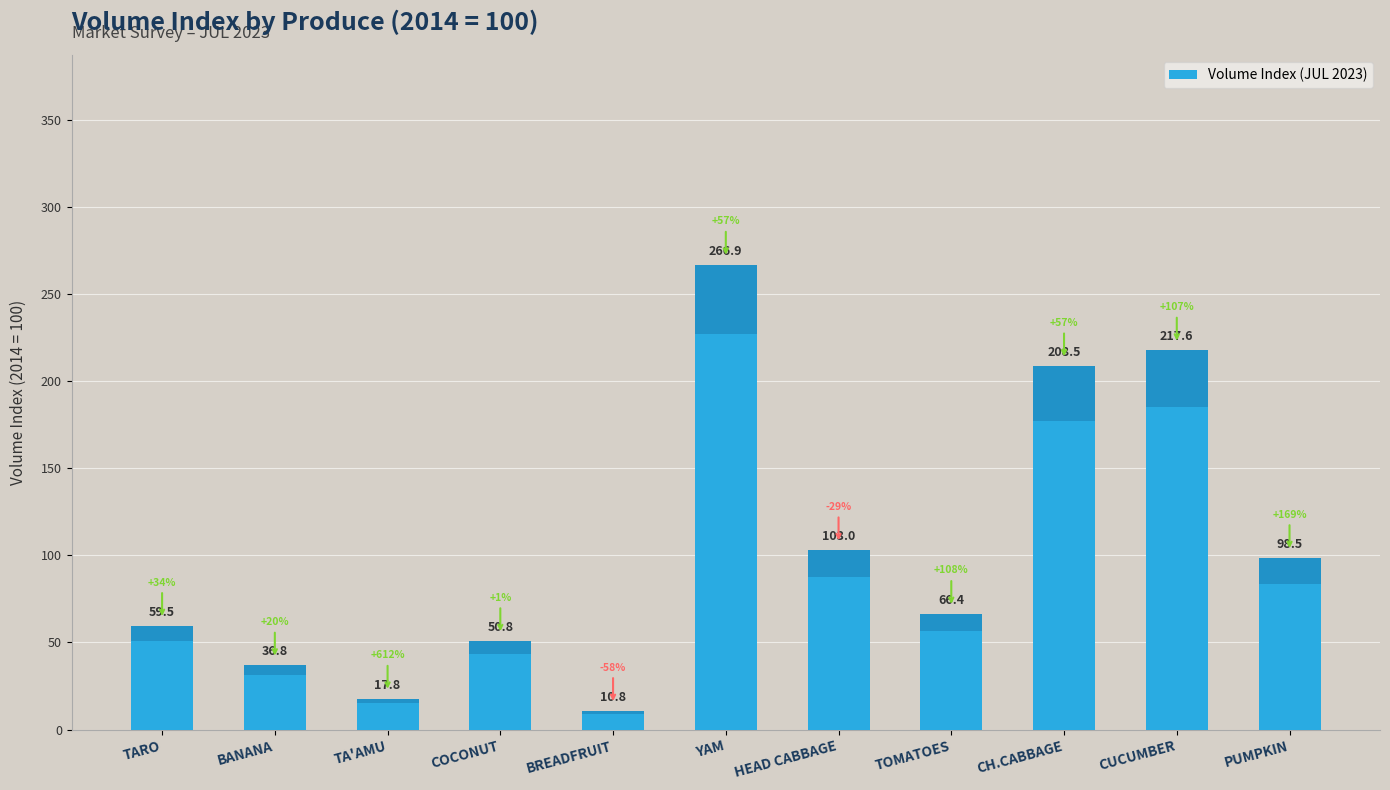

Rank the categories by value from highest to lowest.

YAM, CUCUMBER, CH.CABBAGE, HEAD CABBAGE, PUMPKIN, TOMATOES, TARO, COCONUT, BANANA, TA'AMU, BREADFRUIT